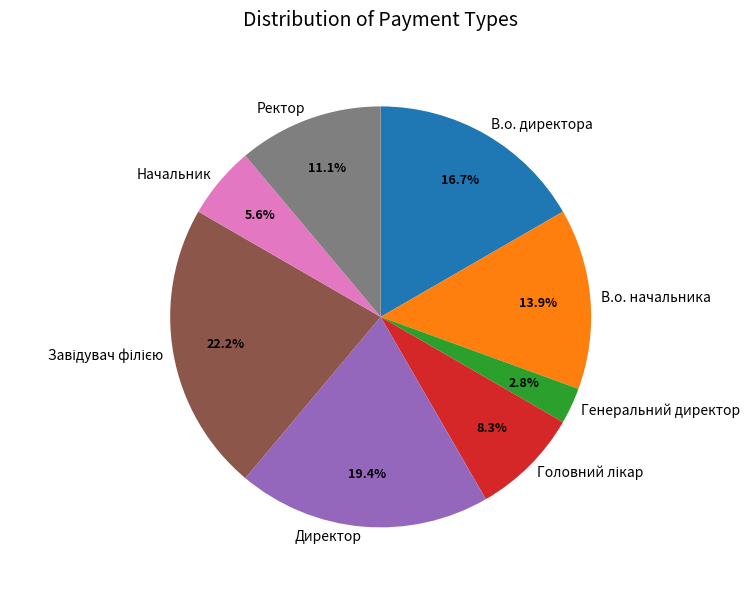

True or false: Директор accounts for 19% of the total.

True